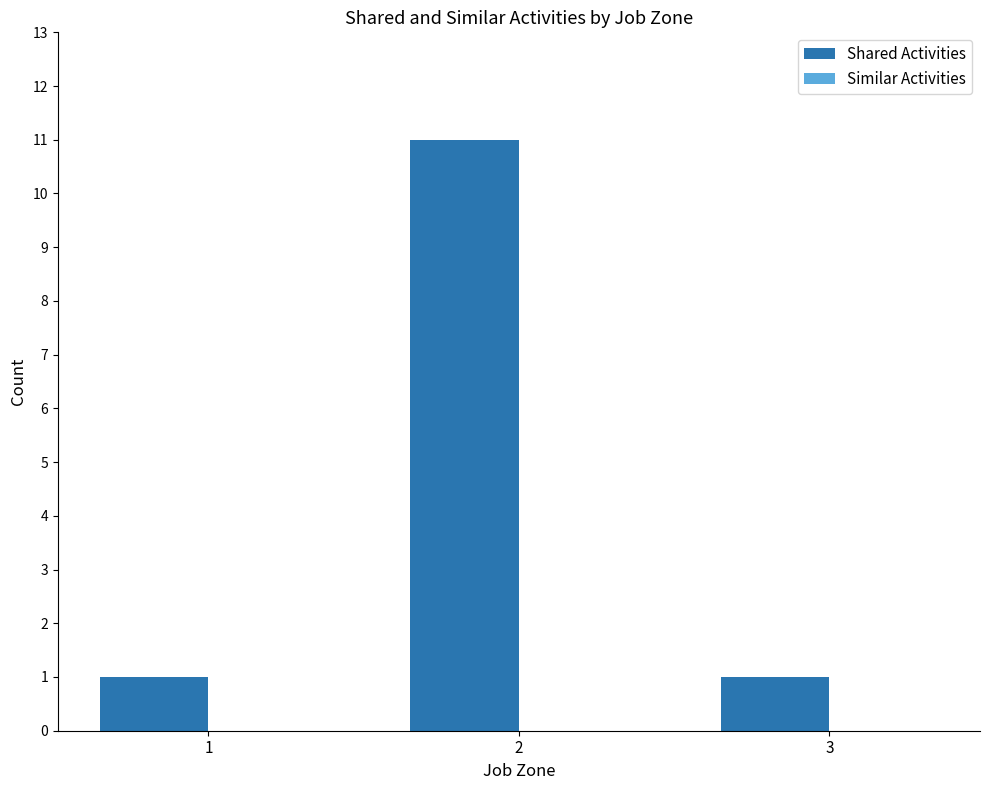

True or false: the data shows 11 at 2.

True